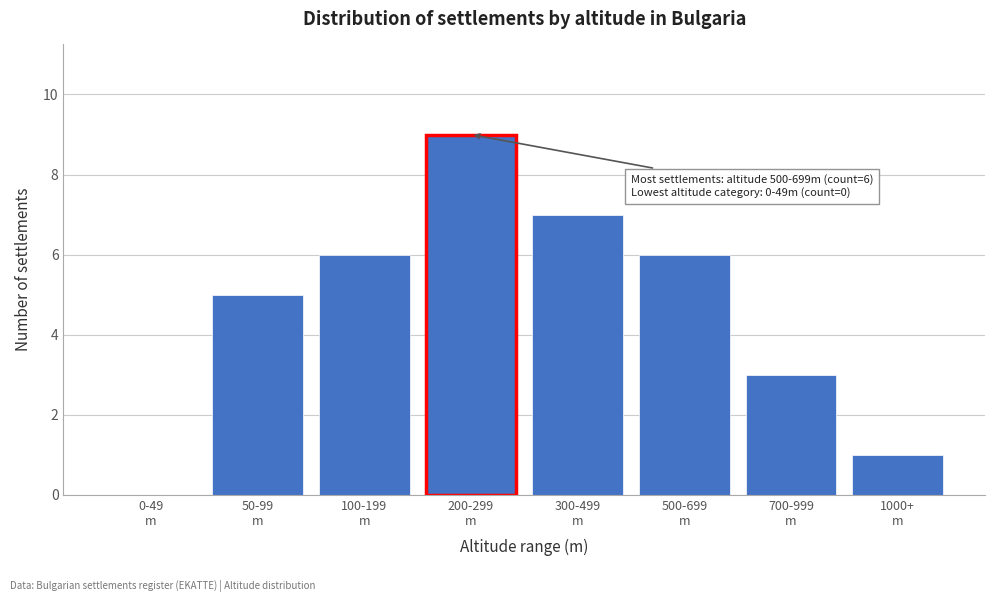

What is the sum of all values?

37